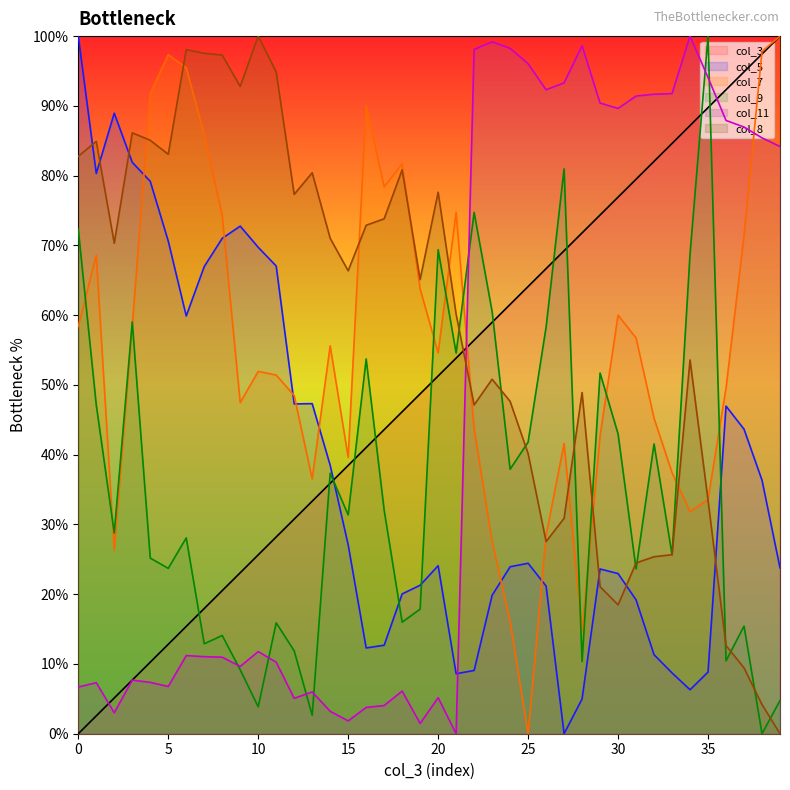

Does the chart have visible grid lines?

No